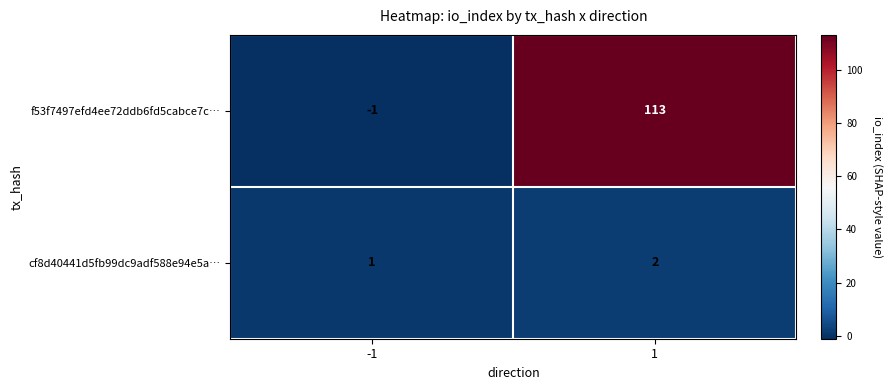

What is the difference between the f53f7497efd4ee72ddb6fd5cabce7c… values at -1 and 1?

114